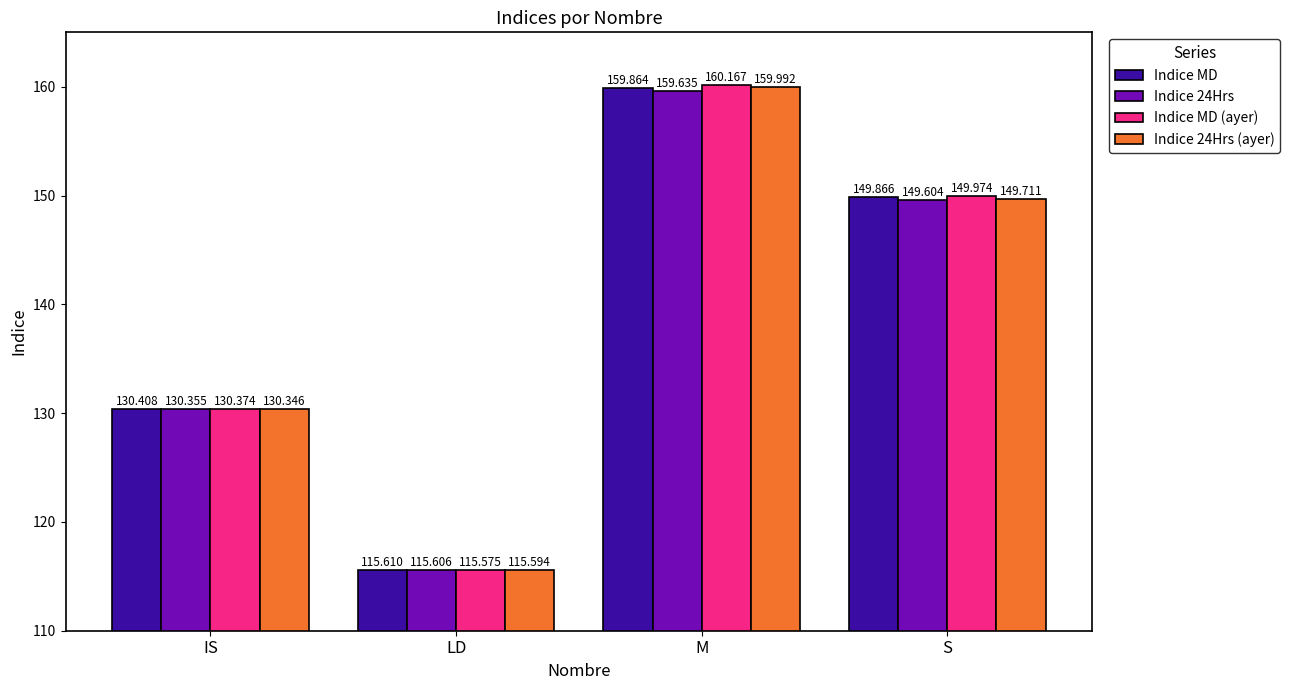

At which label does Indice MD (ayer) first exceed 149?

M